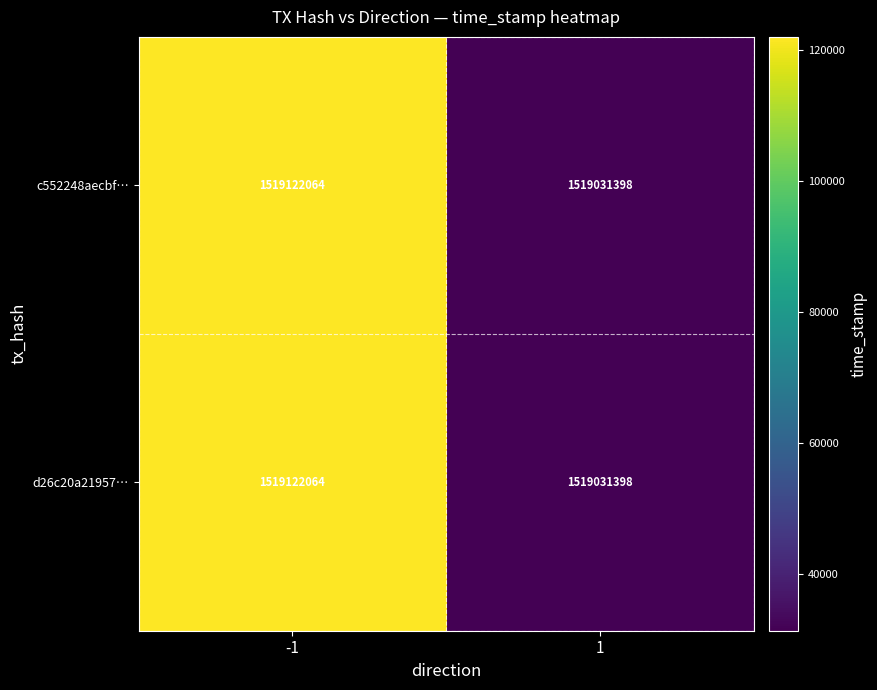

What is the minimum value shown in the chart?

1519031398